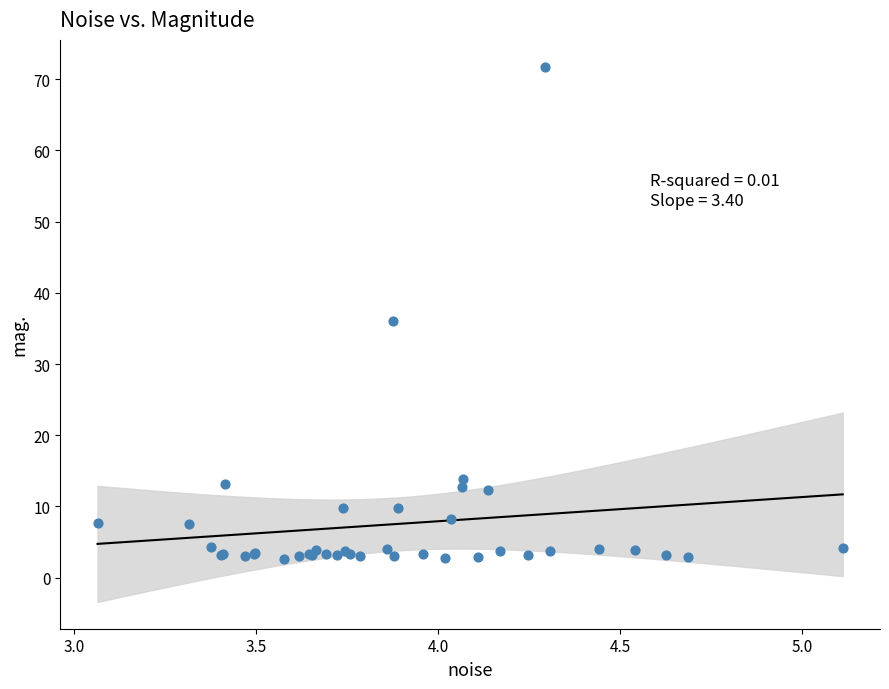

What Y value in the scatter plot is closest to 37?

36.0